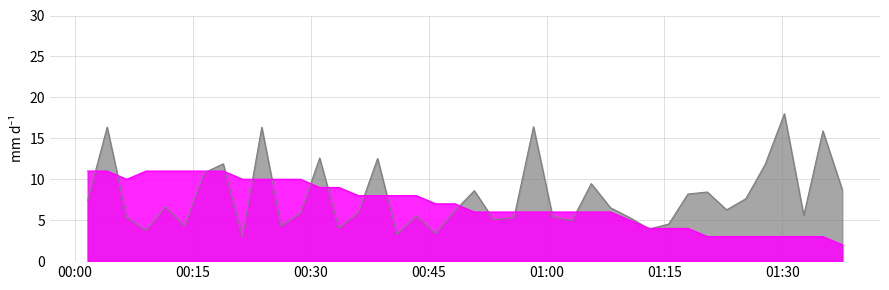

The value at 2023/03/02 01:32:43 is 3.0. True or false?

True